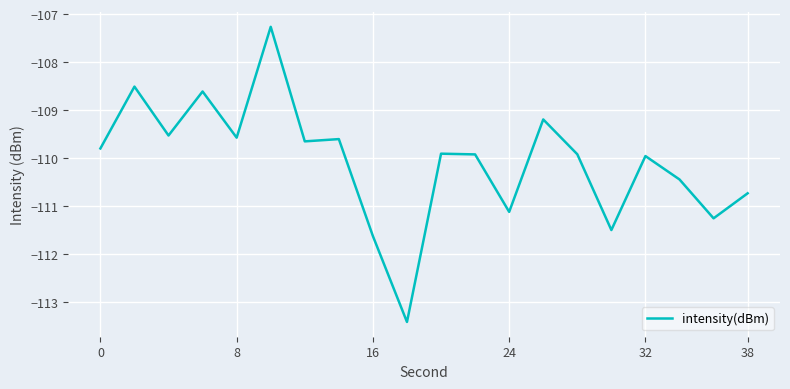

What is the smallest value displayed?

-113.4